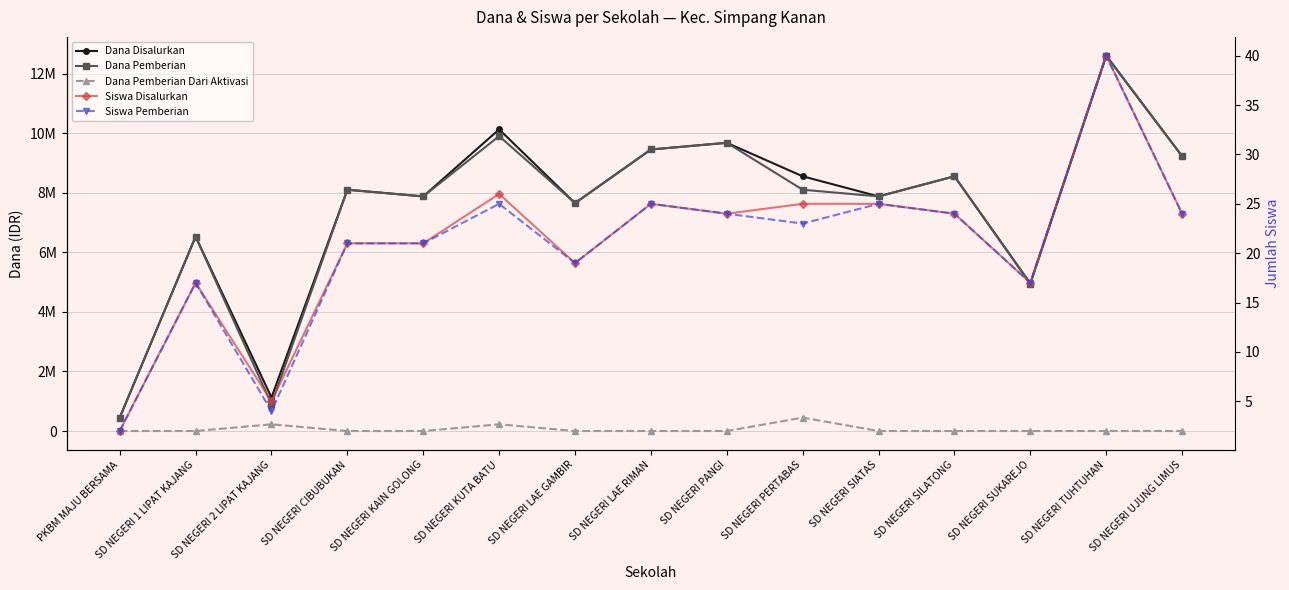

At which category does the chart reach its minimum across all series?

PKBM MAJU BERSAMA